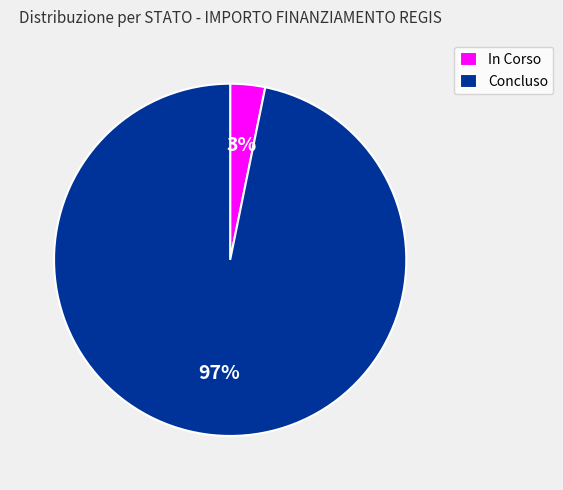

To the nearest percent, what portion does In Corso represent?

3%